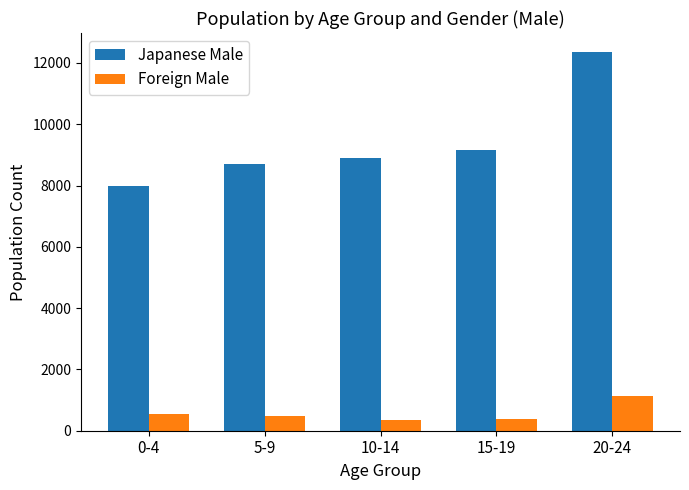

Which series has the widest spread of values?

Japanese Male